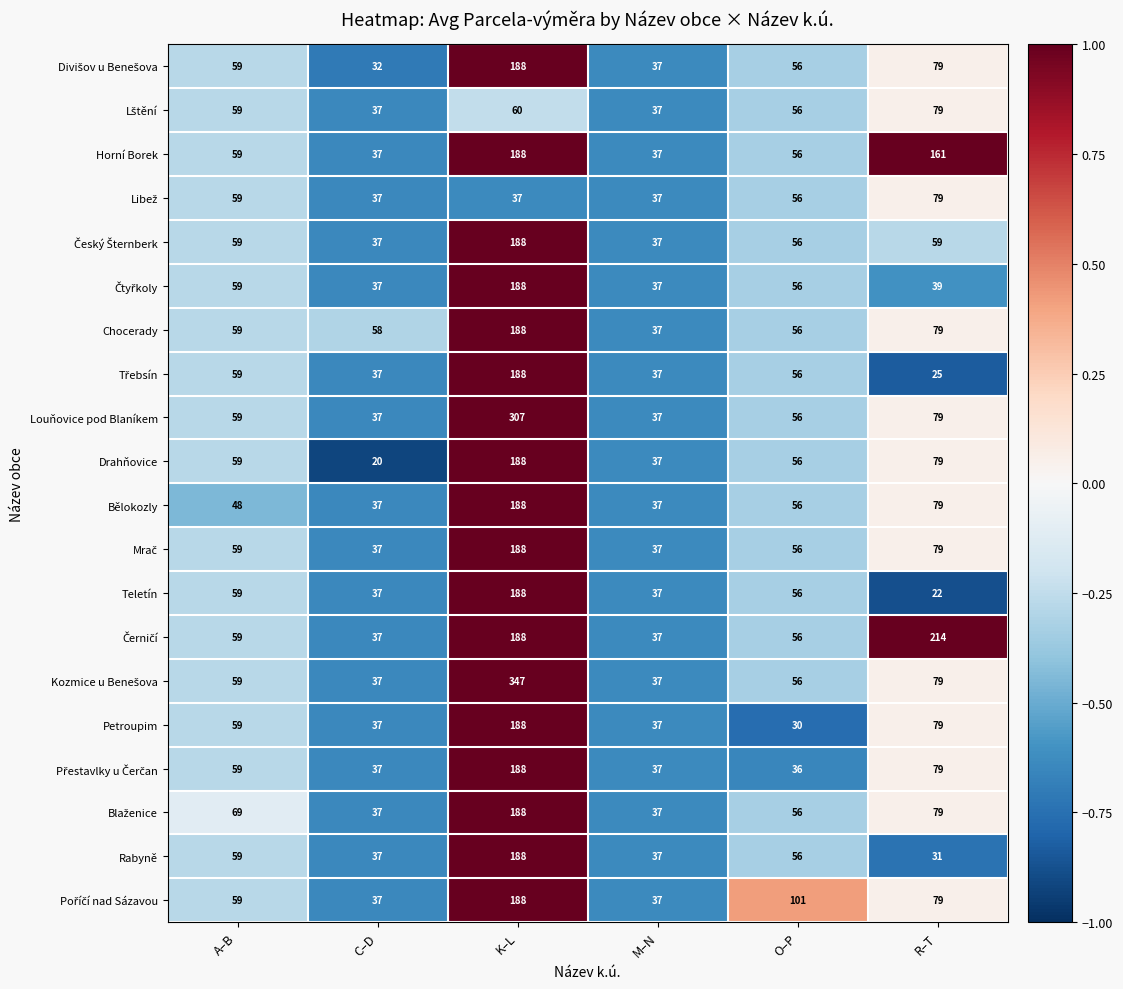

What is the minimum value shown in the chart?

20